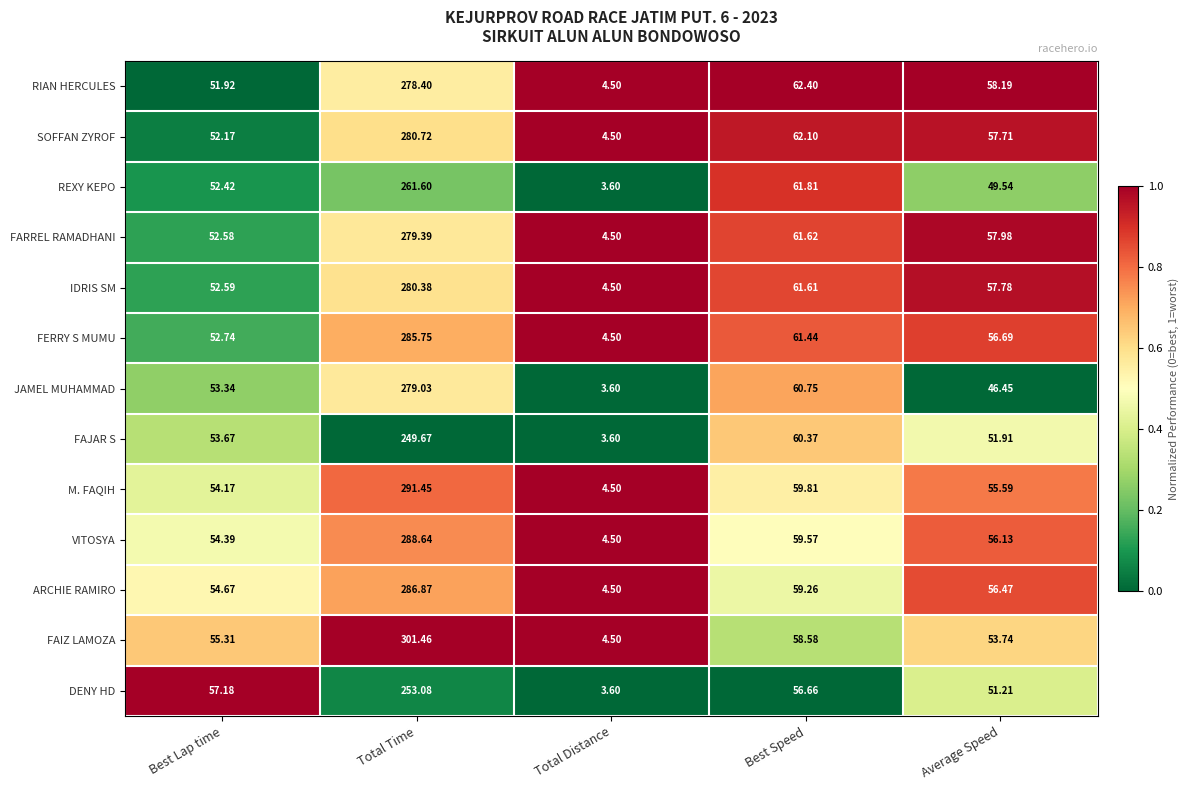

Rank the series by their maximum value, from highest to lowest.

FAIZ LAMOZA, M. FAQIH, VITOSYA, ARCHIE RAMIRO, FERRY S MUMU, SOFFAN ZYROF, IDRIS SM, FARREL RAMADHANI, JAMEL MUHAMMAD, RIAN HERCULES, REXY KEPO, DENY HD, FAJAR S